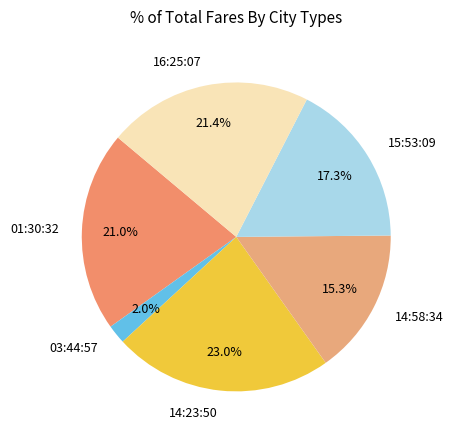

To the nearest percent, what is the average slice percentage?

17%